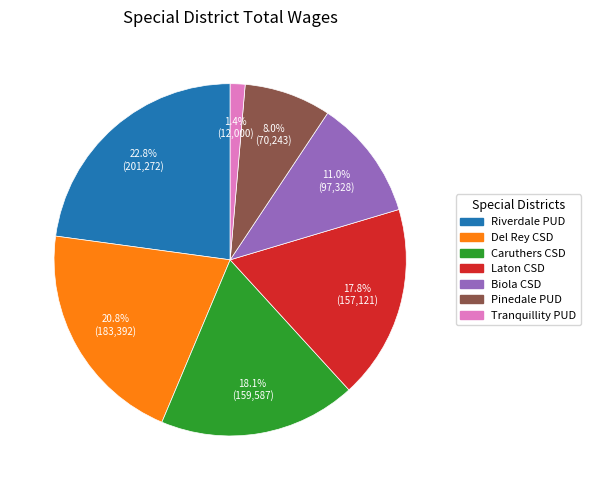

Is there a majority slice in this chart?

No